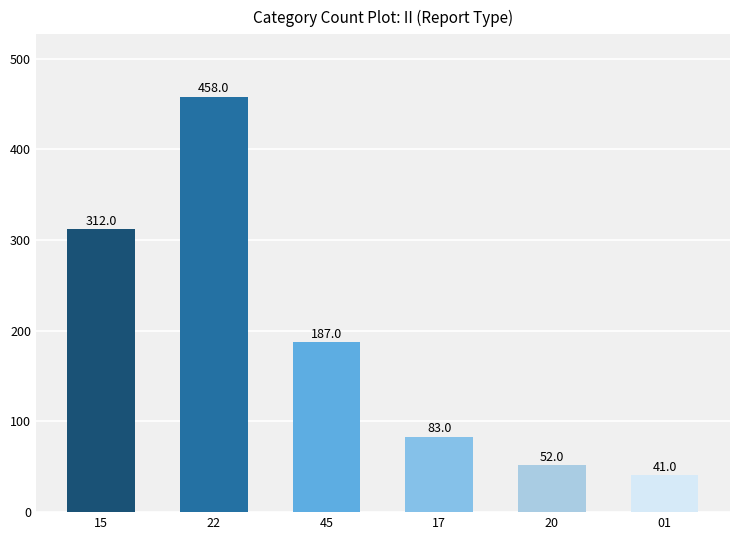

Which has a higher value, 15 or 22?

22